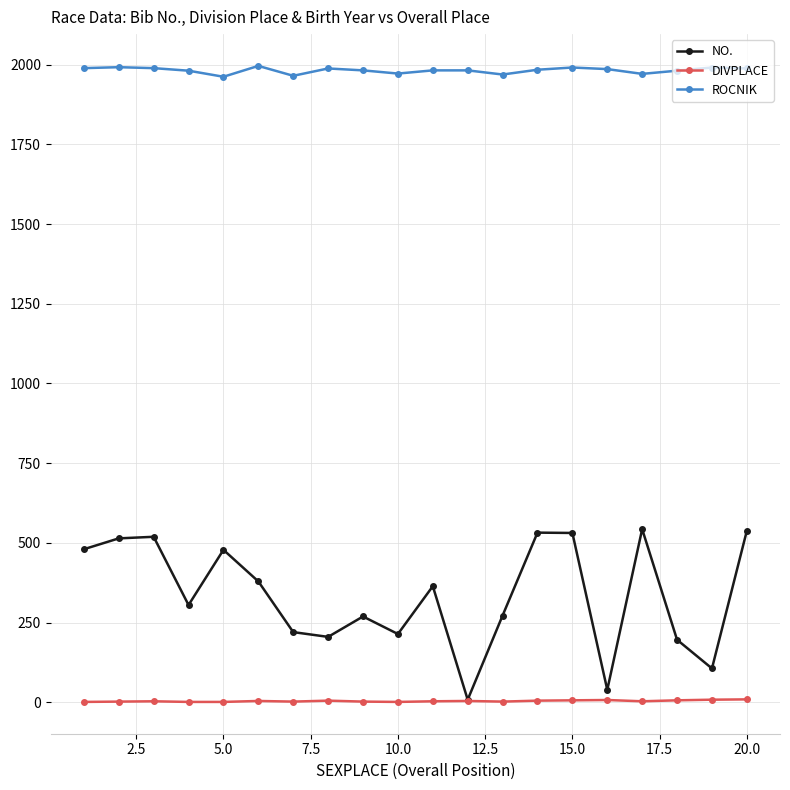

True or false: ROCNIK has more than 0 points higher than both neighbors.

True